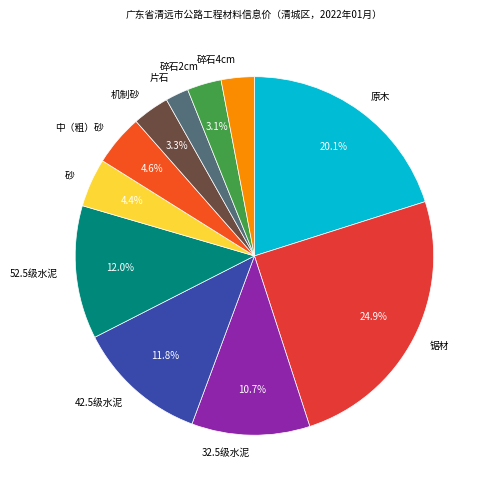

To the nearest percent, what is the average slice percentage?

9%